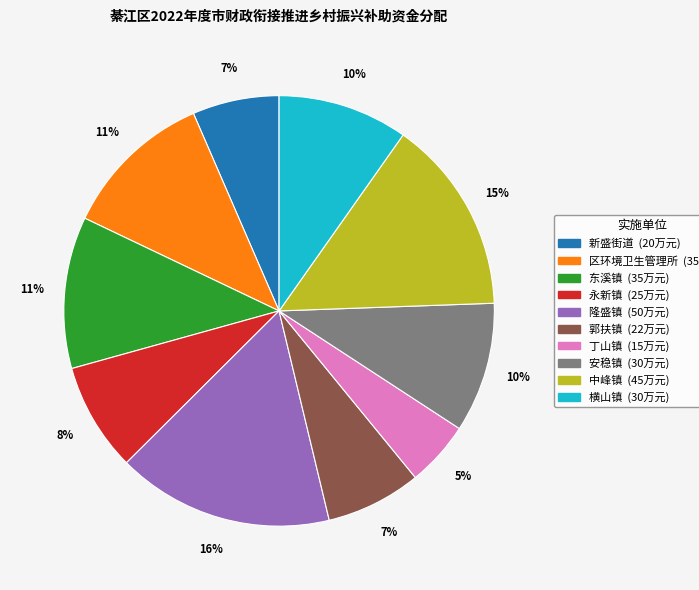

Which slice is the smallest?

丁山镇